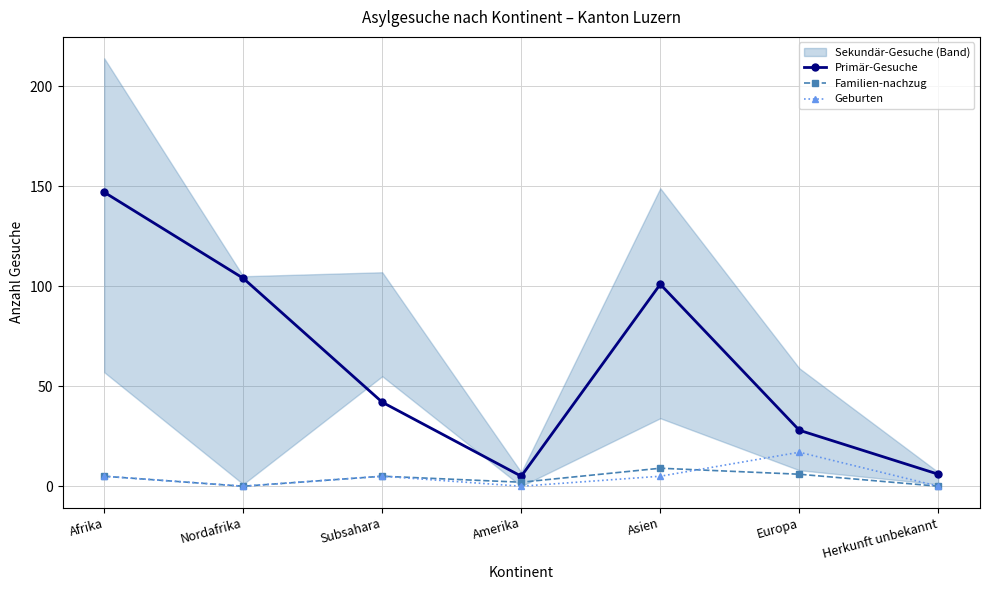

Is the value of Geburten at Europa greater than the value of Familien-nachzug at Herkunft unbekannt?

Yes